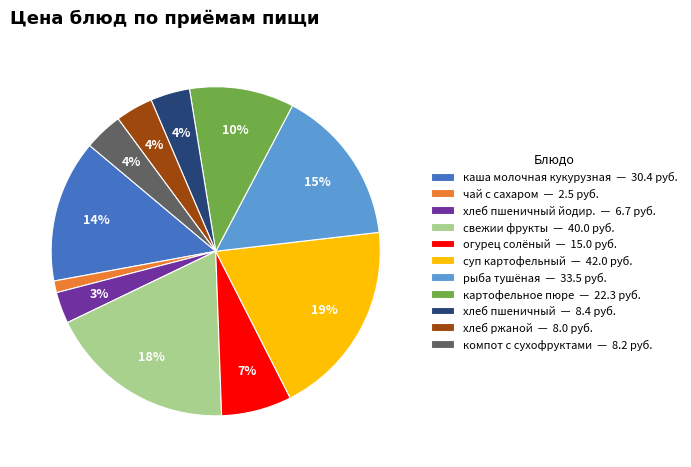

Which has a higher value, свежии фрукты — 40.0 руб. or каша молочная кукурузная — 30.4 руб.?

свежии фрукты — 40.0 руб.